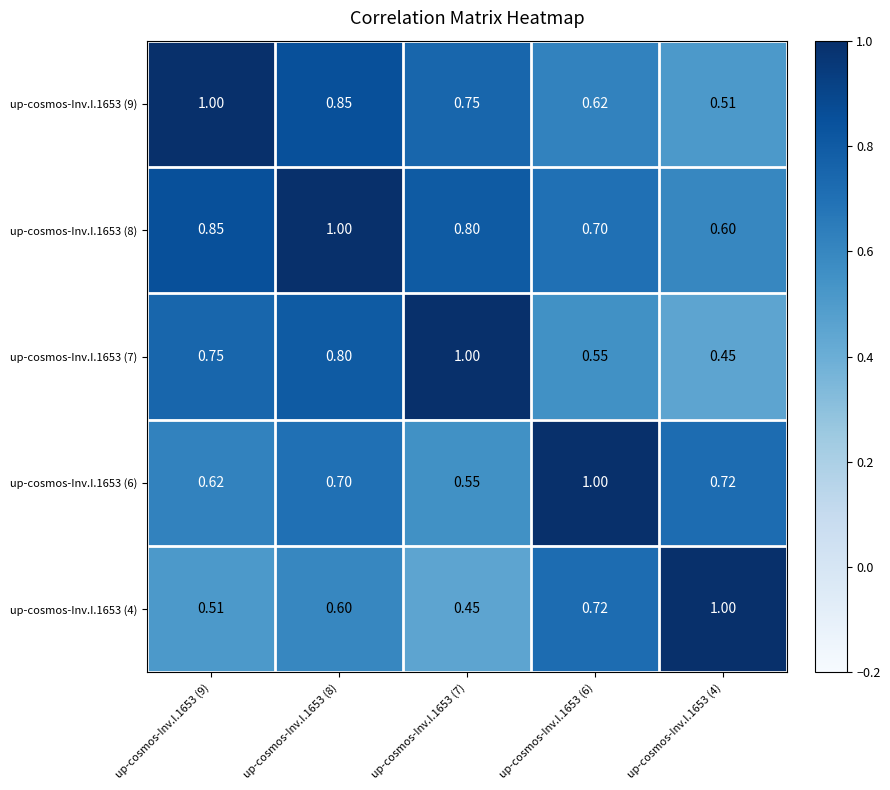

Is the value of up-cosmos-Inv.I.1653 (8) at up-cosmos-Inv.I.1653 (7) greater than the value of up-cosmos-Inv.I.1653 (6) at up-cosmos-Inv.I.1653 (6)?

No